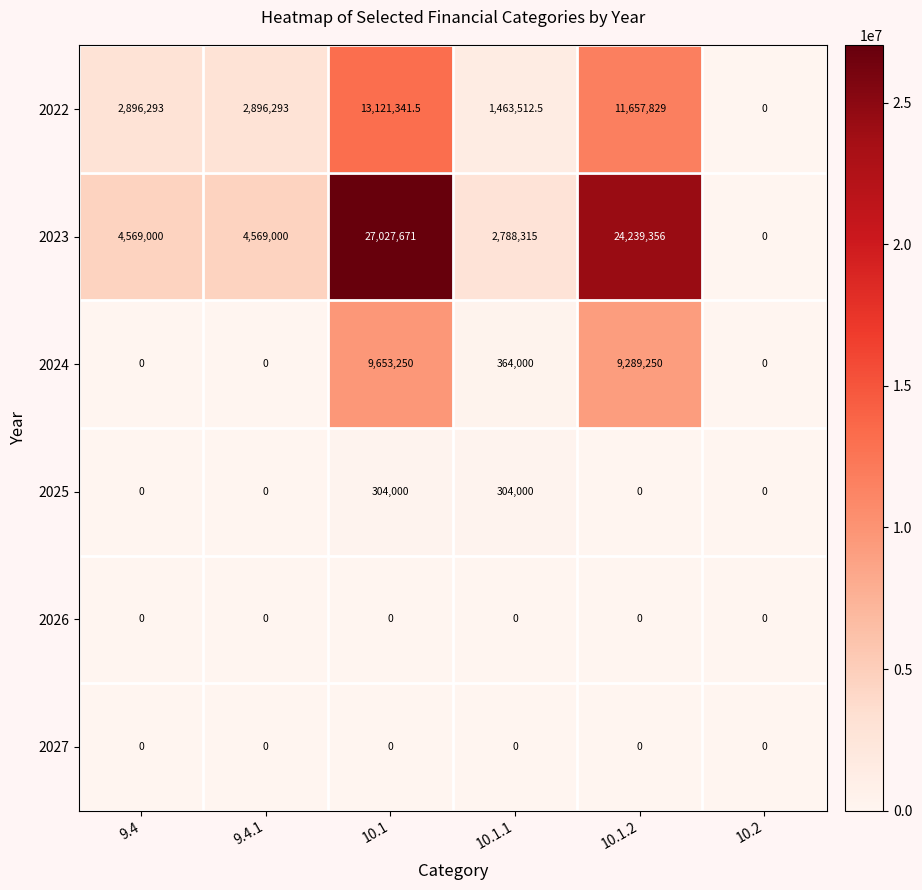

Where does the 2024 series first go above 364000?

10.1